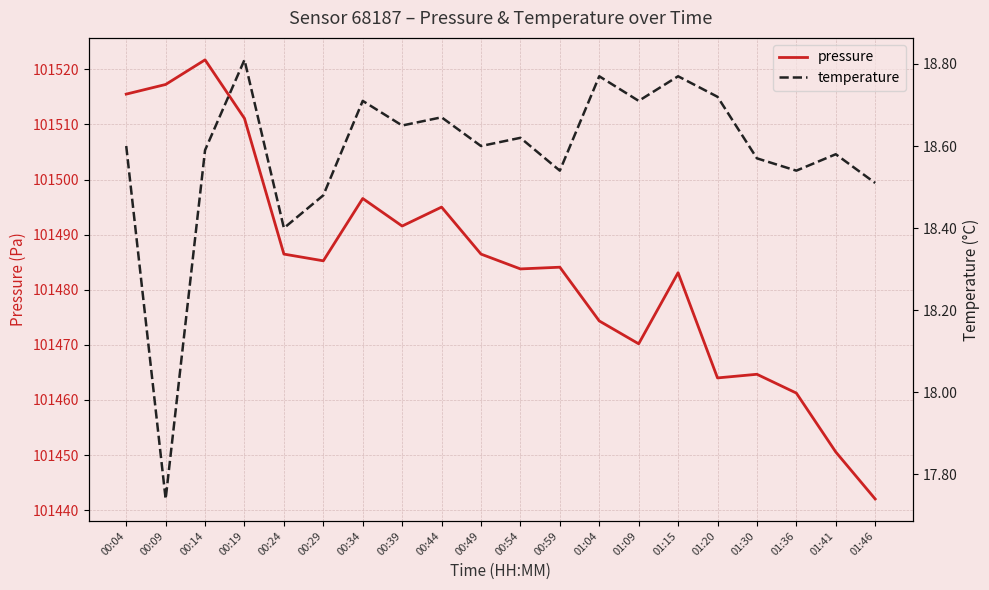

What is the sum of the temperature values at 00:59 and 01:09?

37.2